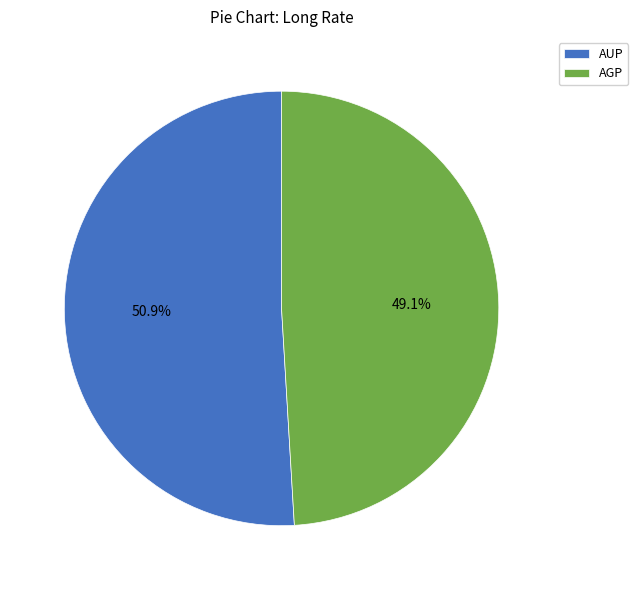

What percentage is the AGP slice, to the nearest percent?

49%